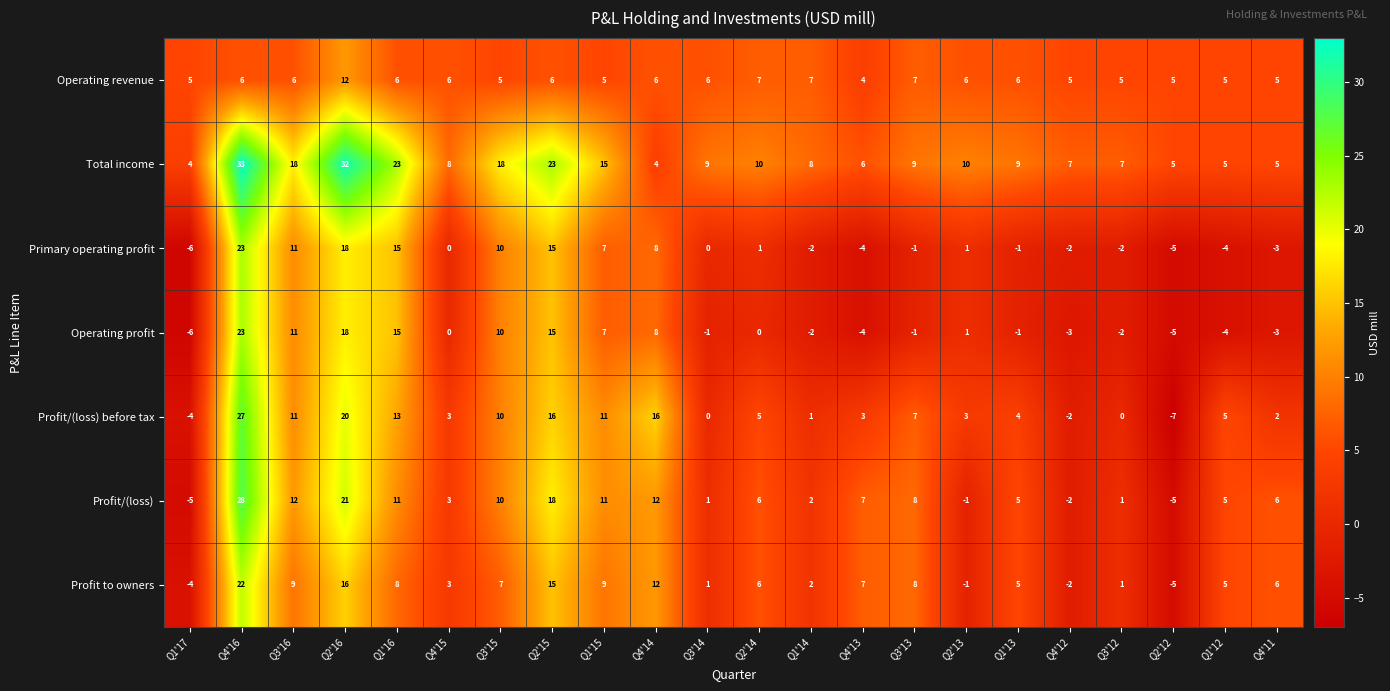

The Operating revenue series shows 7 at Q1'14. True or false?

True